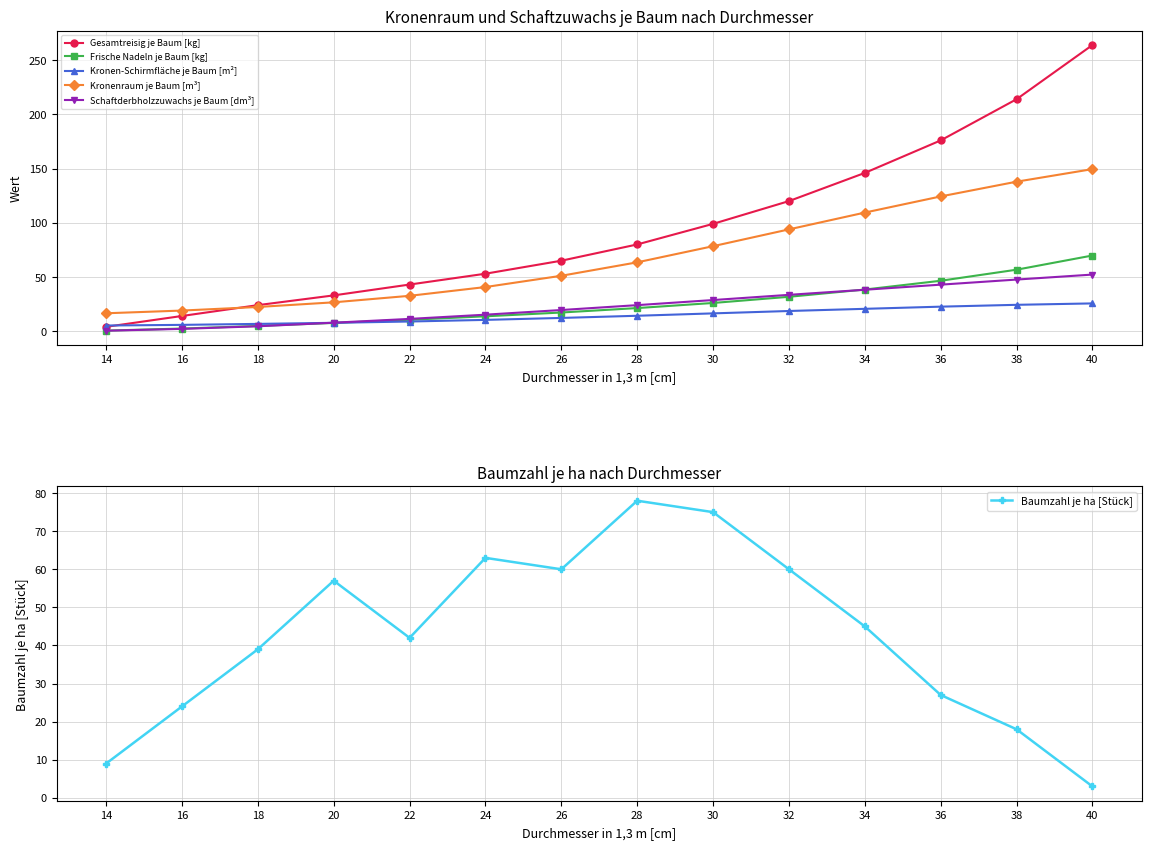

The Frische Nadeln je Baum [kg] series shows 6.9 at 26. True or false?

False